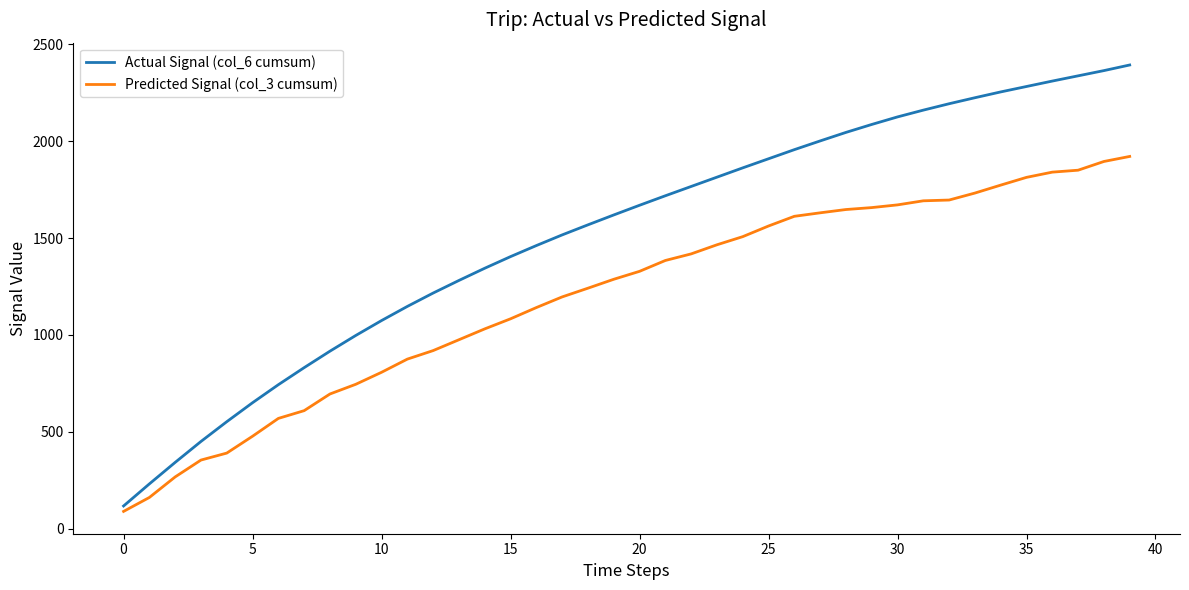

What is the greatest value displayed?

2393